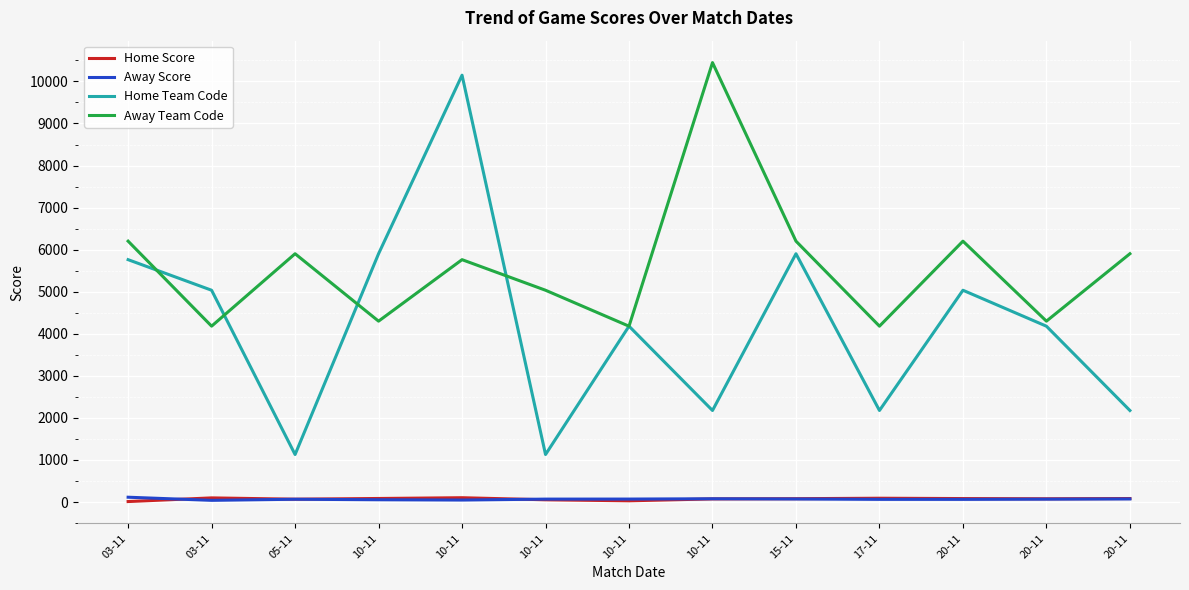

Where is the first local minimum for Home Score?

05-11